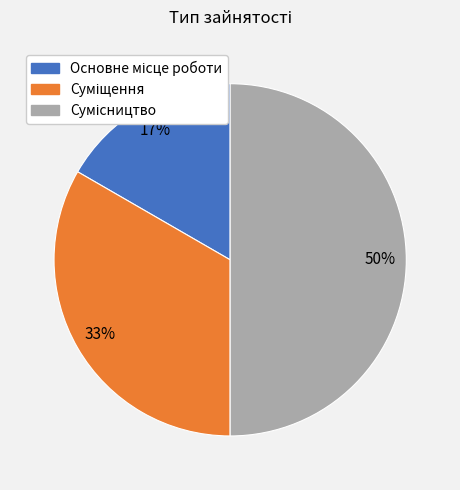

To the nearest percent, what is the average slice percentage?

33%